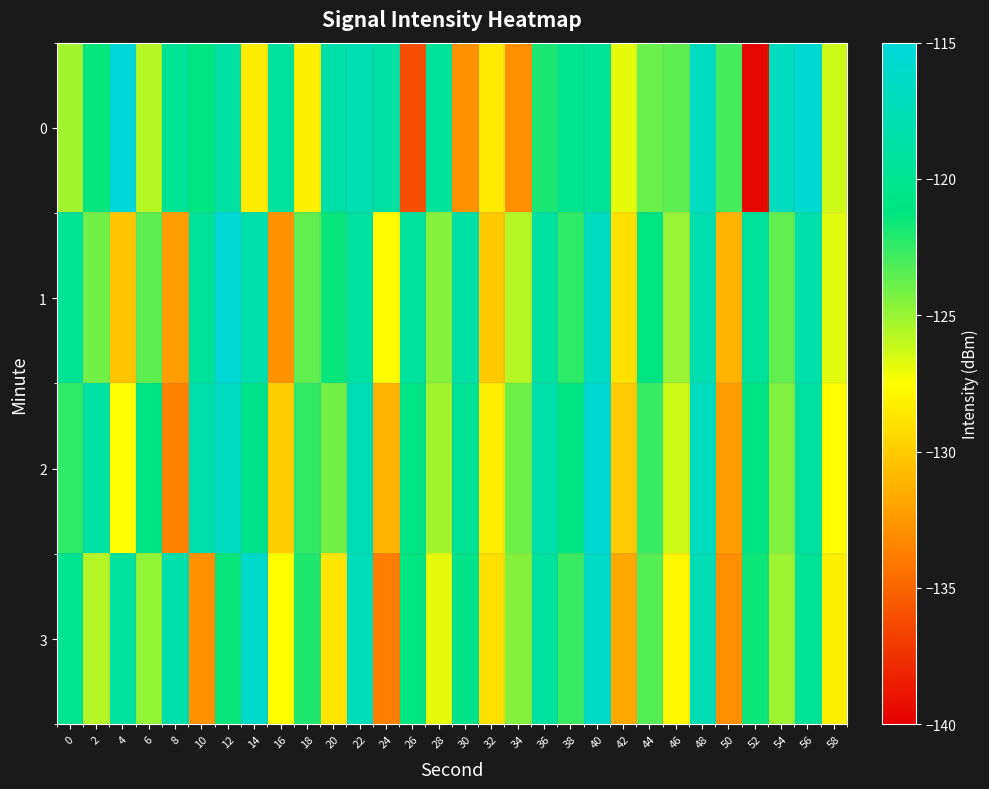

Which category has the highest value across all series?

4